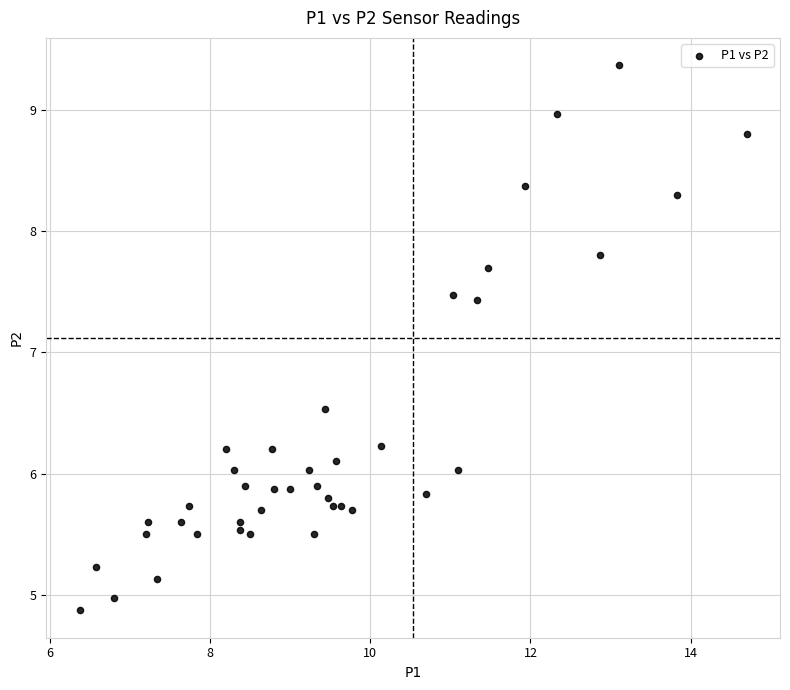

What is the range of X values (max minus min)?

8.3